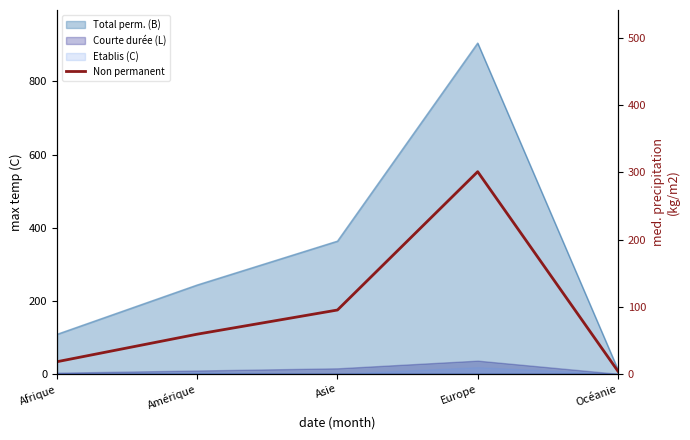

At which category does the data reach its first local peak?

Europe